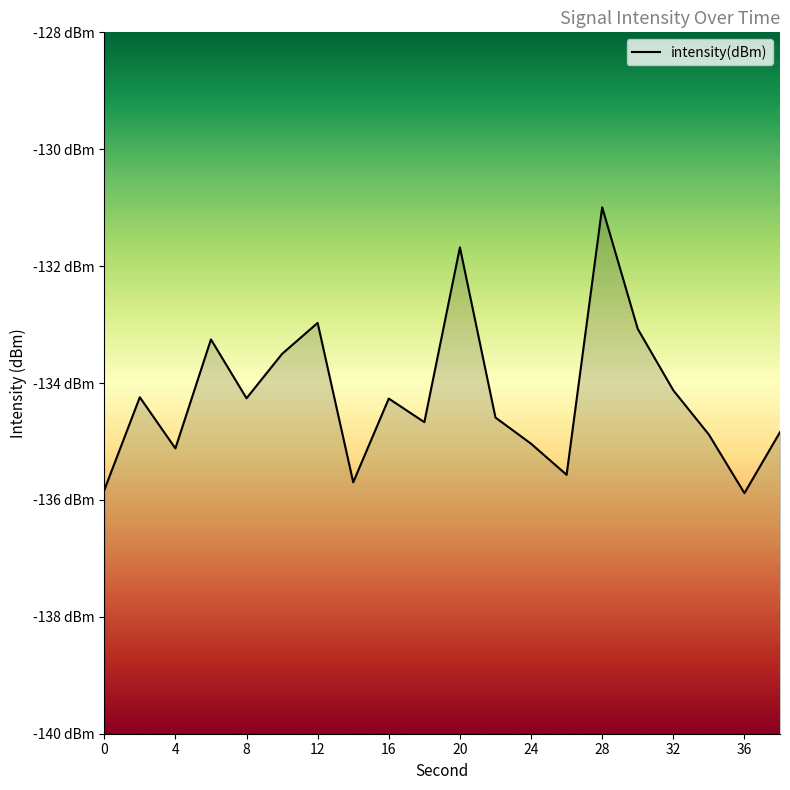

How many data points does each series have?

20